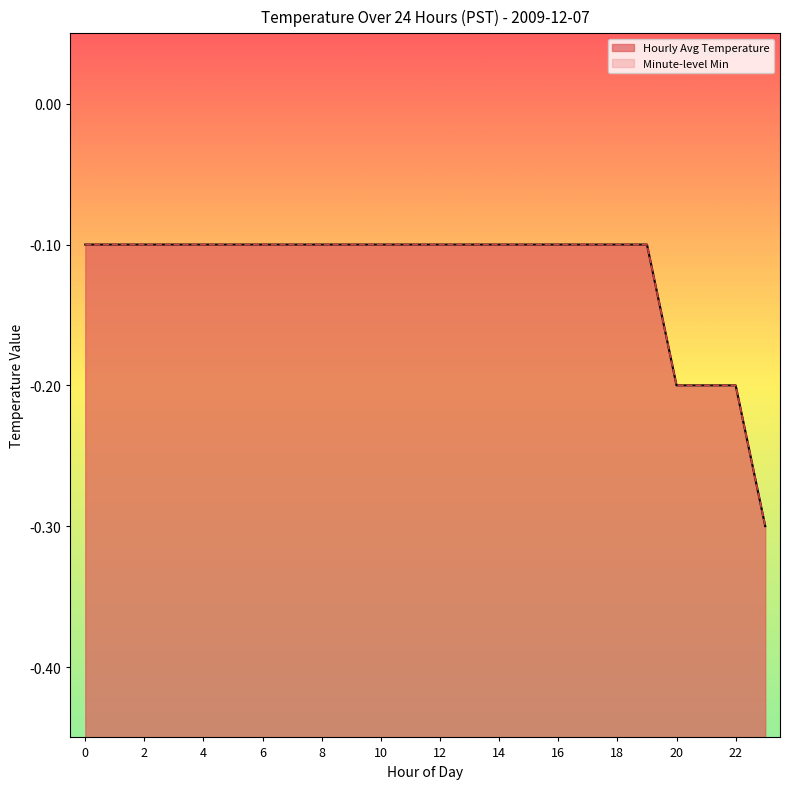

What are all the series names shown in the legend?

Hourly Avg Temperature, Minute-level Min